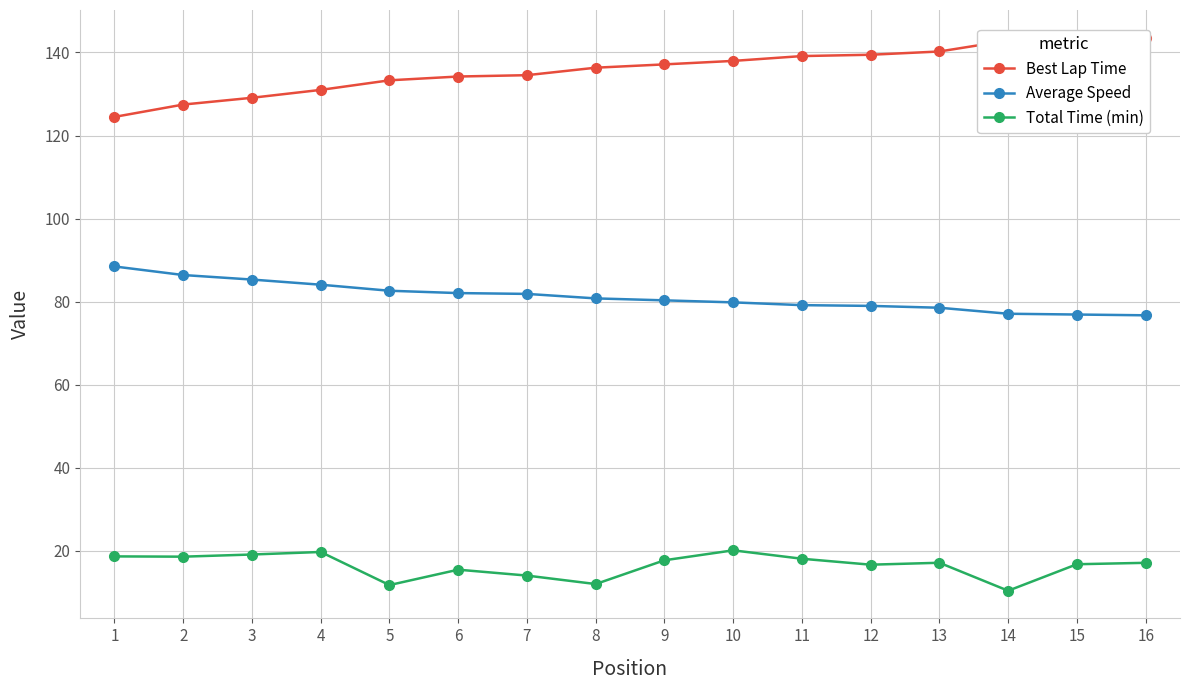

The Best Lap Time series shows 134.2 at 6. True or false?

True